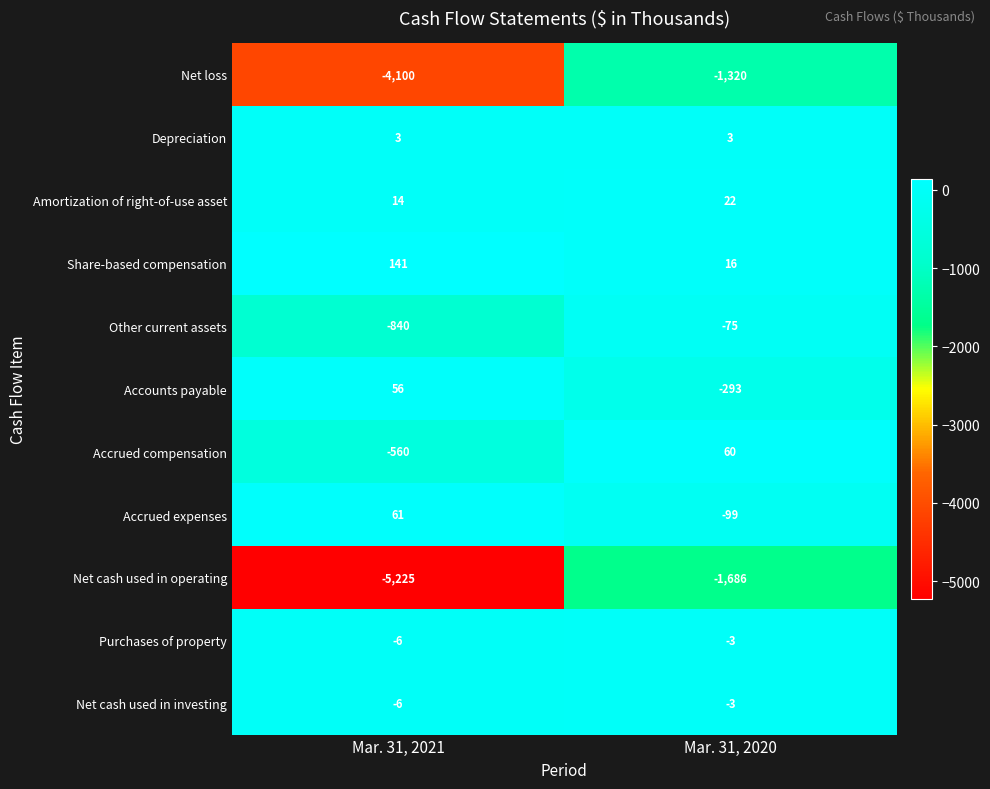

At which category is the sum across all series the highest?

Mar. 31, 2020